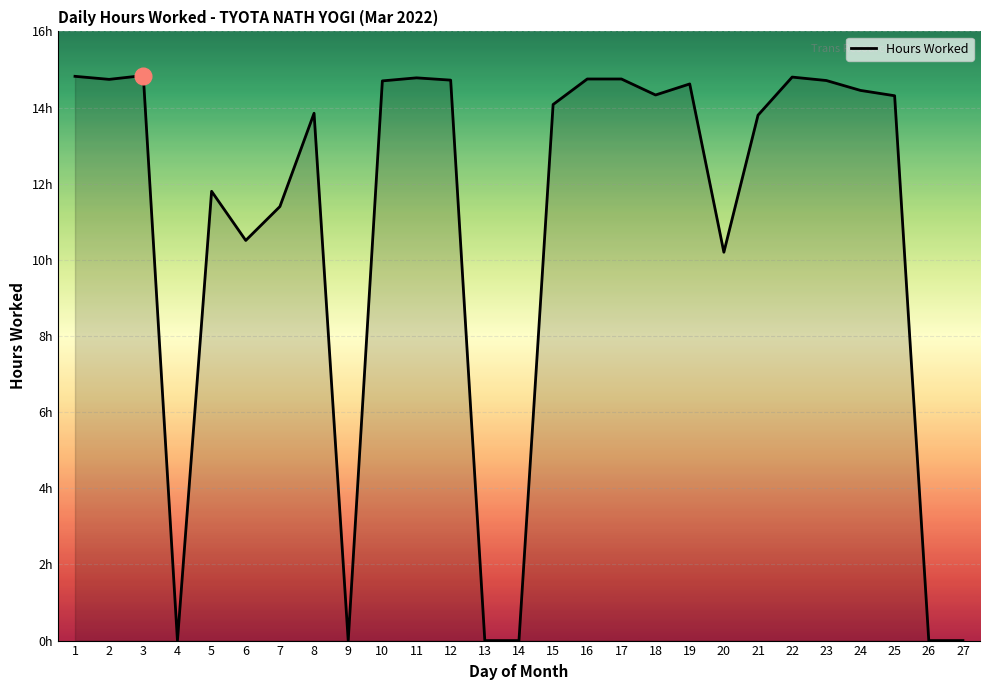

Which label corresponds to the largest value in the chart?

3